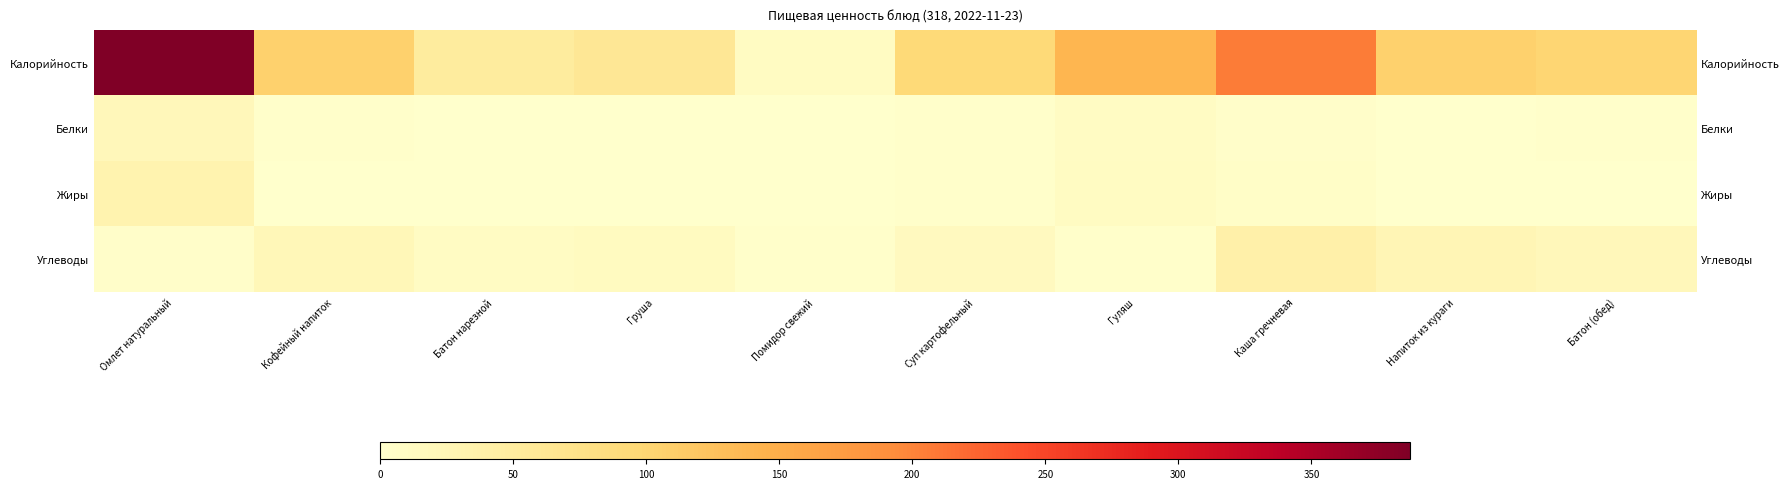

Is it true that Жиры equals 0 at Батон (обед)?

False